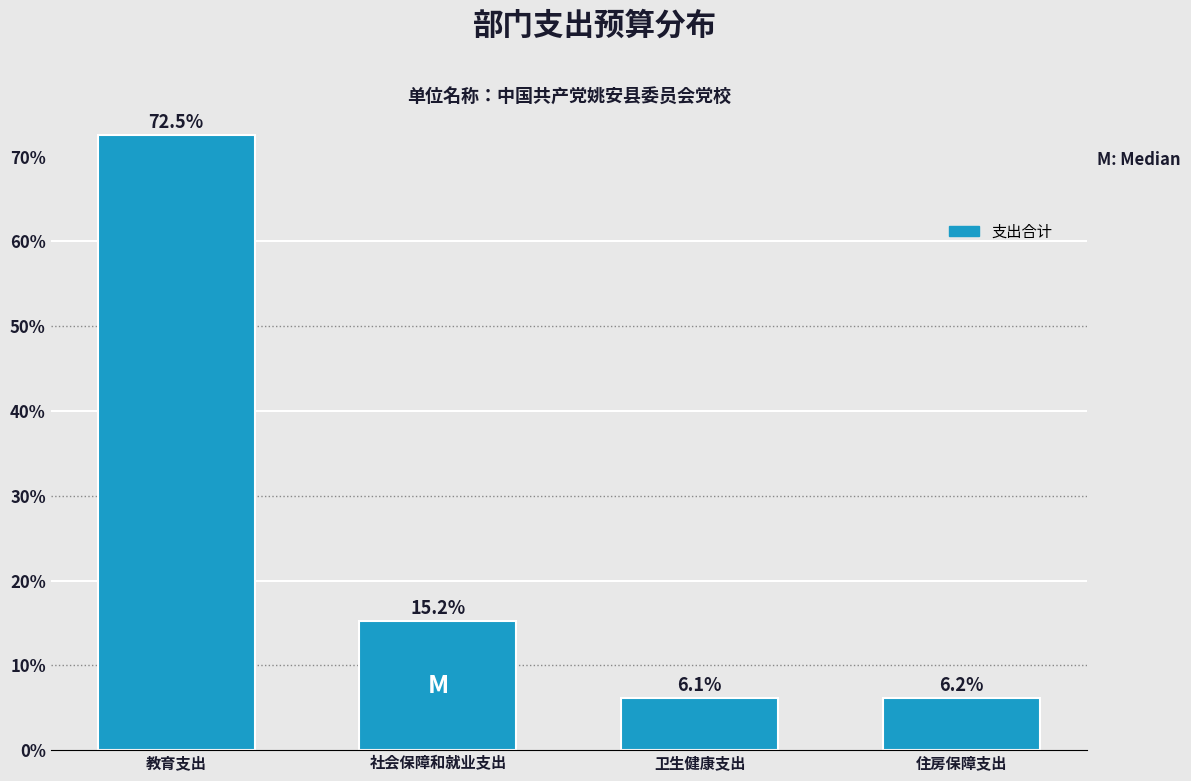

Reading left to right, extract all data points from this chart.

72.5	15.2	6.1	6.2